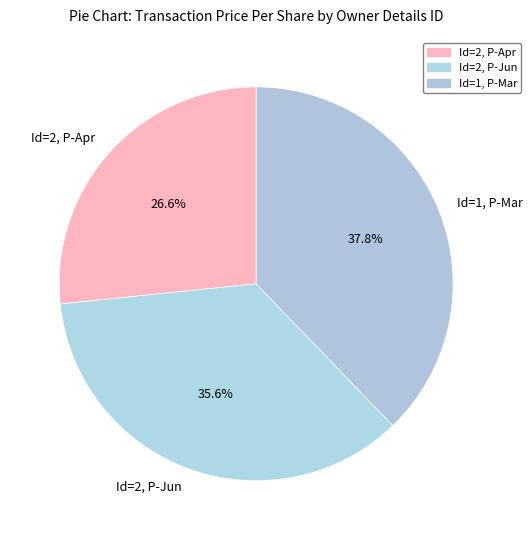

Rank the categories by value from lowest to highest.

Id=2, P-Apr, Id=2, P-Jun, Id=1, P-Mar